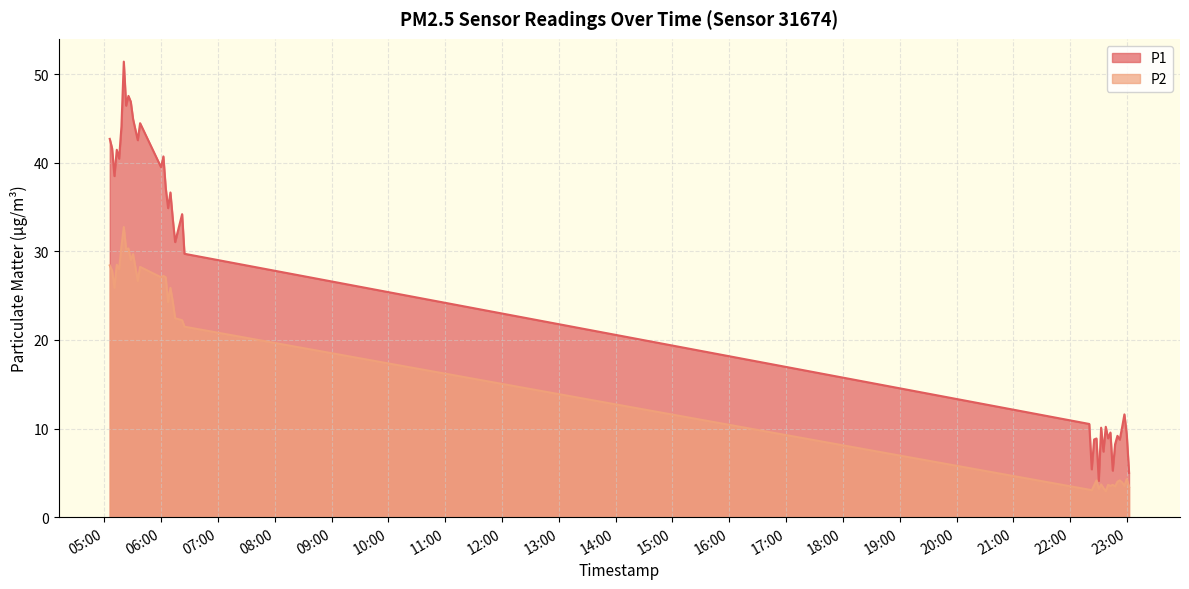

Rank the series by their average value, from highest to lowest.

P1, P2